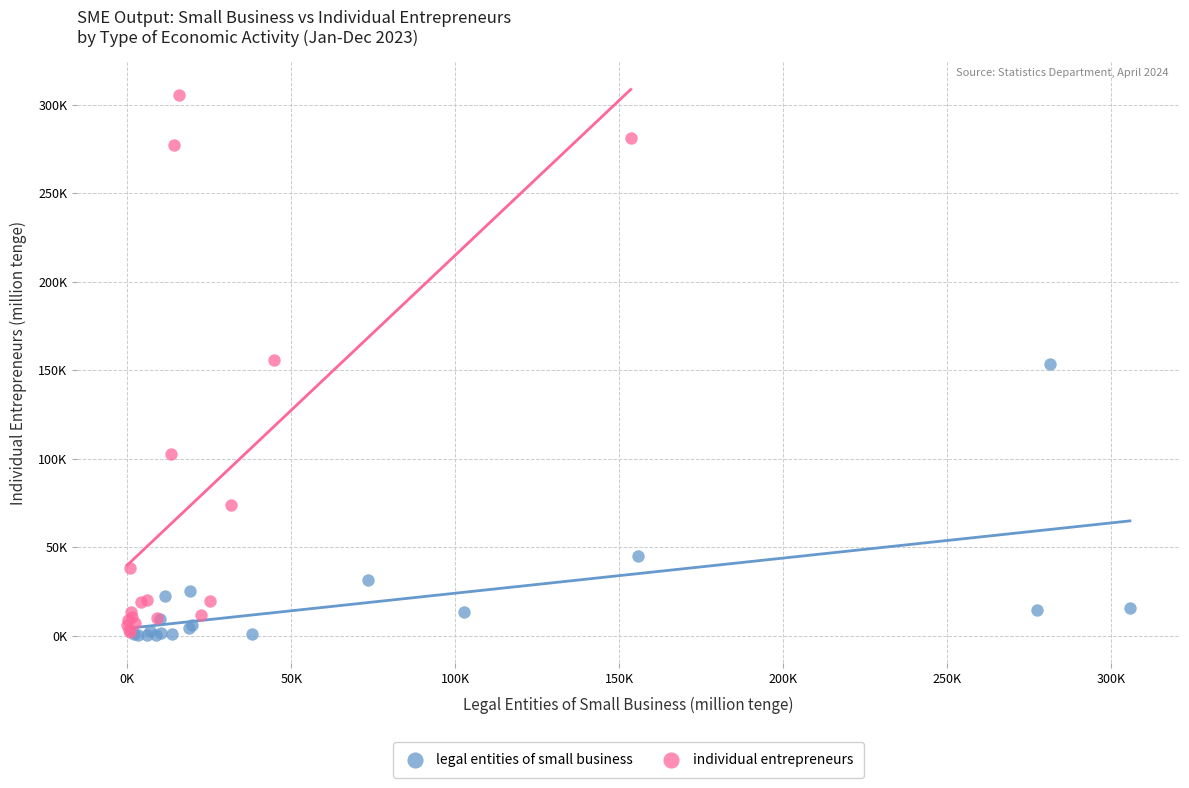

What are all the series names shown in the legend?

legal entities of small business, individual entrepreneurs